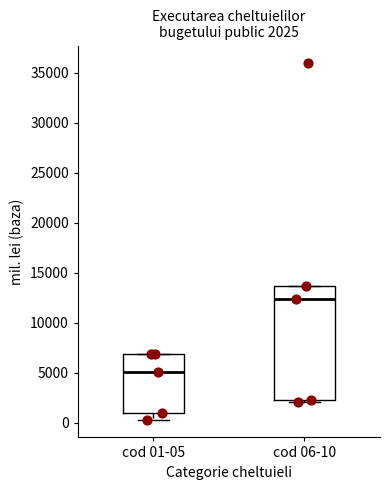

Which box is the tallest, from its lower edge to its upper edge?

cod 06-10